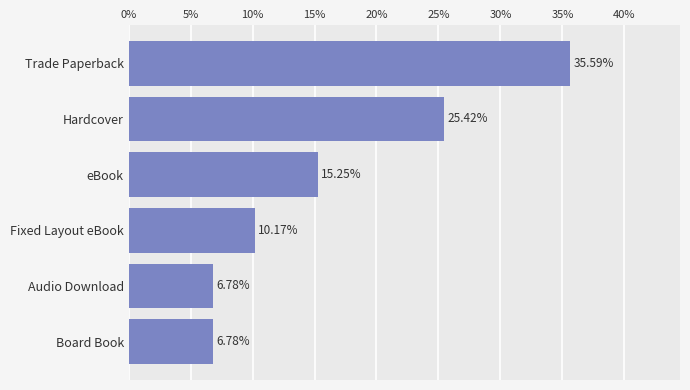

What is the label of the 4th bar from the top?

Fixed Layout eBook